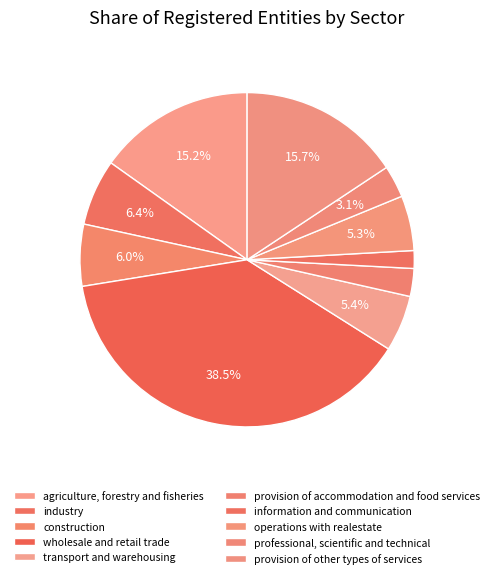

Is there a majority slice in this chart?

No